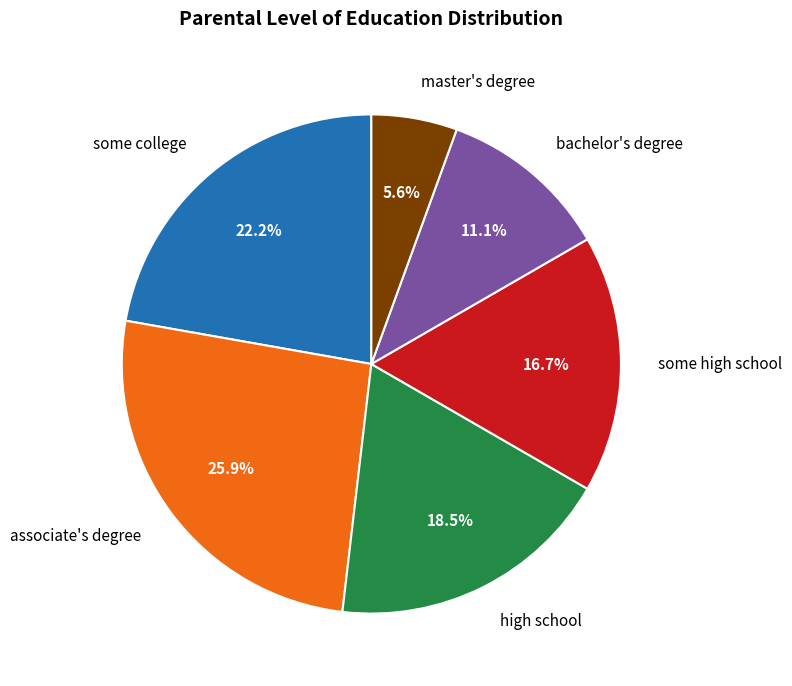

To the nearest percent, what is the average slice percentage?

17%